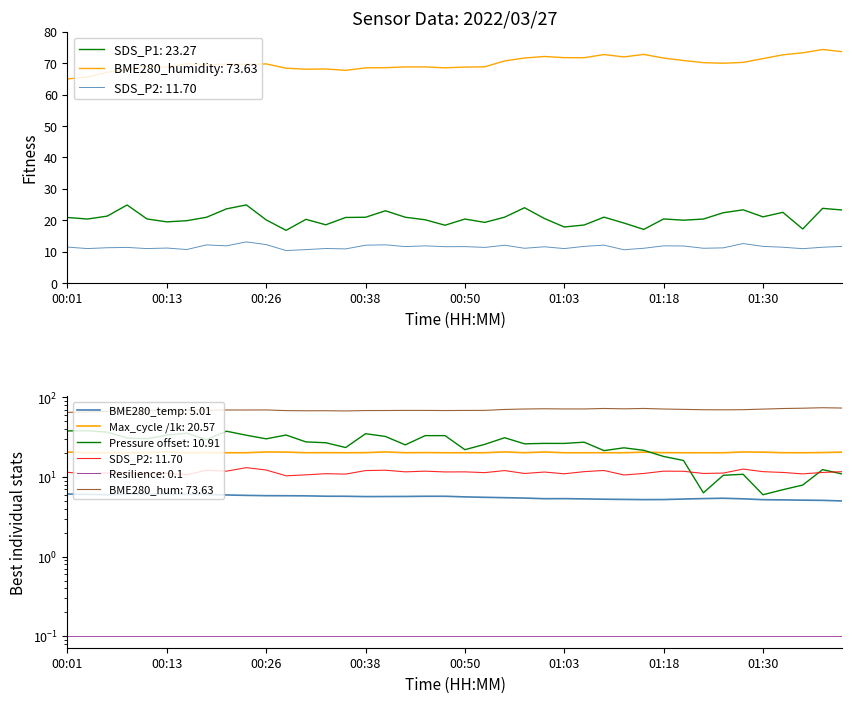

True or false: Max_cycle and BME280_temperature cross at least once.

False